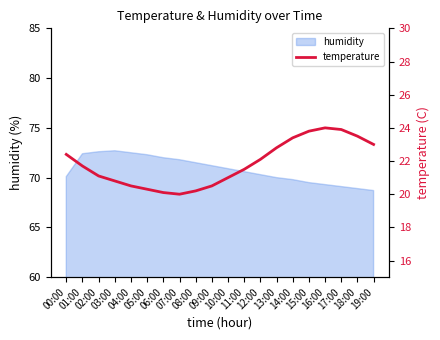

Reading left to right, list all the values displayed in this chart.

00:00=22.4	01:00=21.7	02:00=21.1	03:00=20.8	04:00=20.5	05:00=20.3	06:00=20.1	07:00=20.0	08:00=20.2	09:00=20.5	10:00=21.0	11:00=21.5	12:00=22.1	13:00=22.8	14:00=23.4	15:00=23.8	16:00=24.0	17:00=23.9	18:00=23.5	19:00=23.0